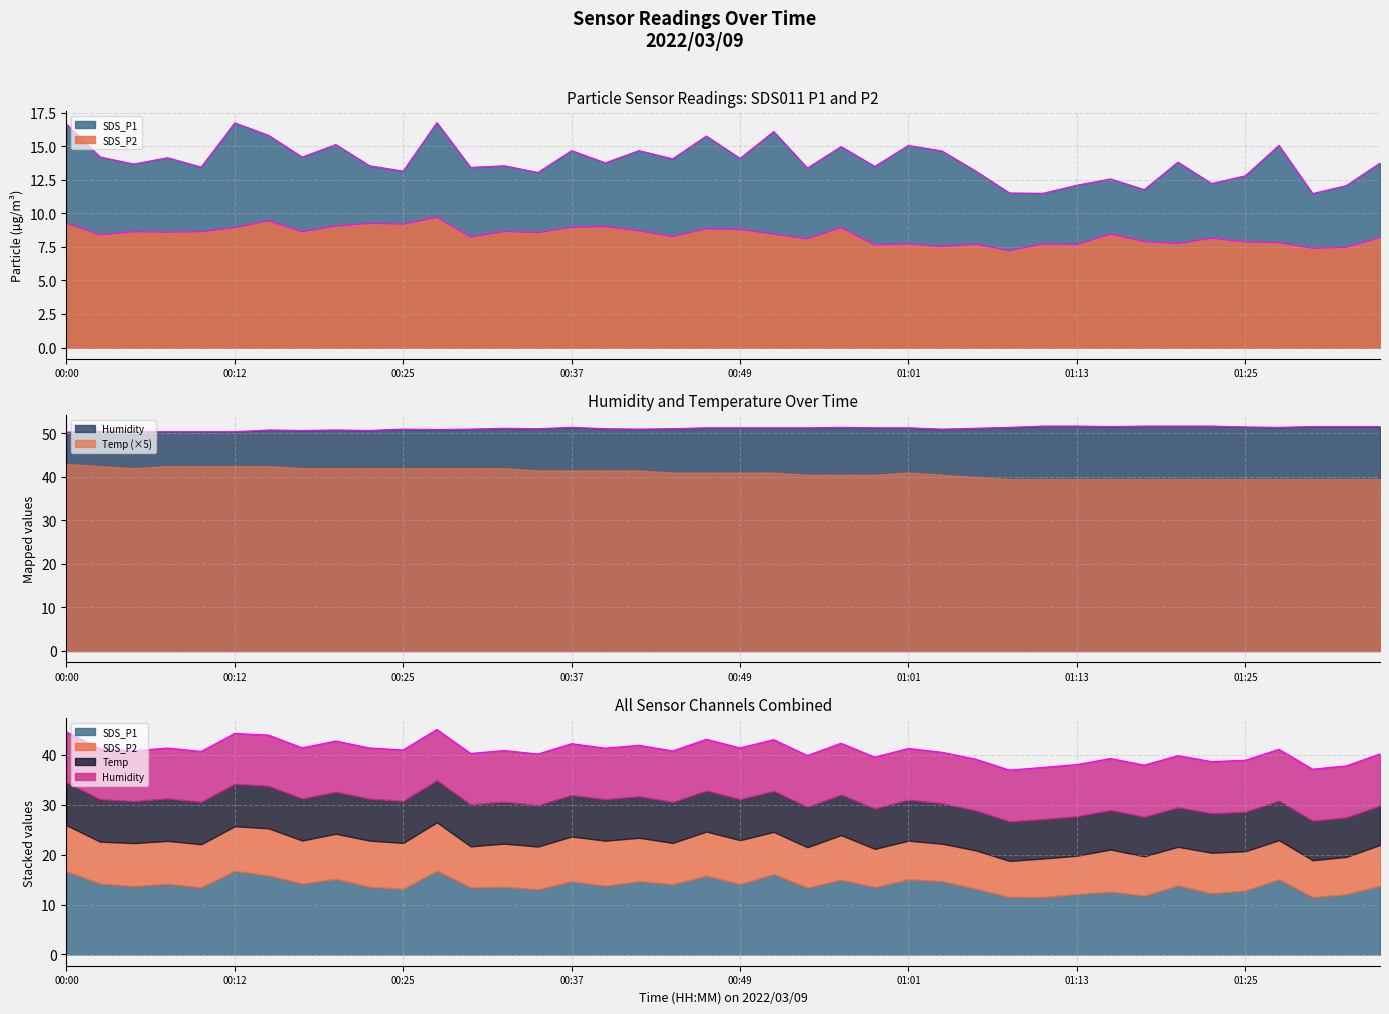

Which series has the largest total across all categories?

Humidity